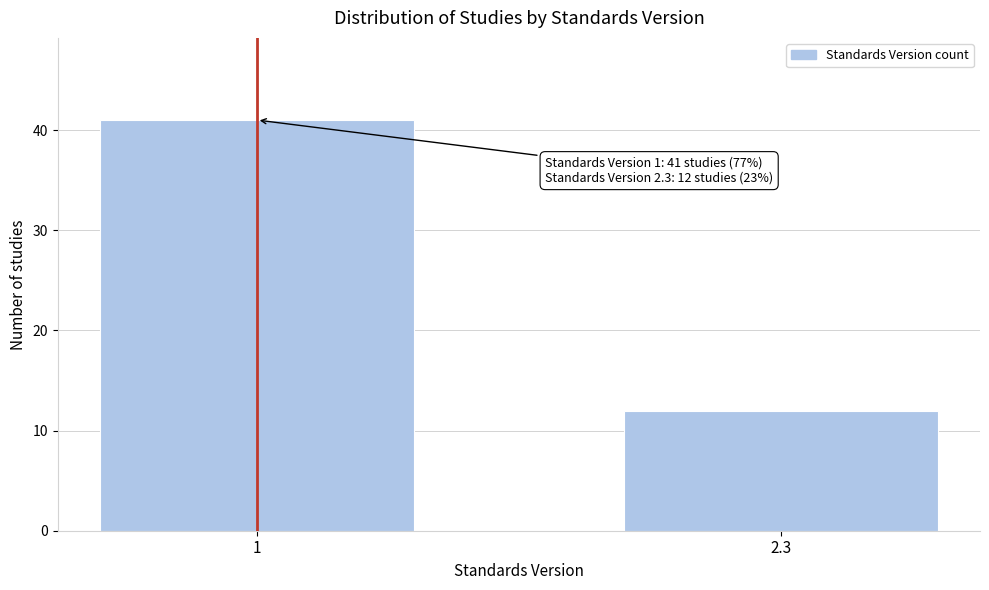

Reading left to right, transcribe all the data shown in this chart.

1=41	2.3=12